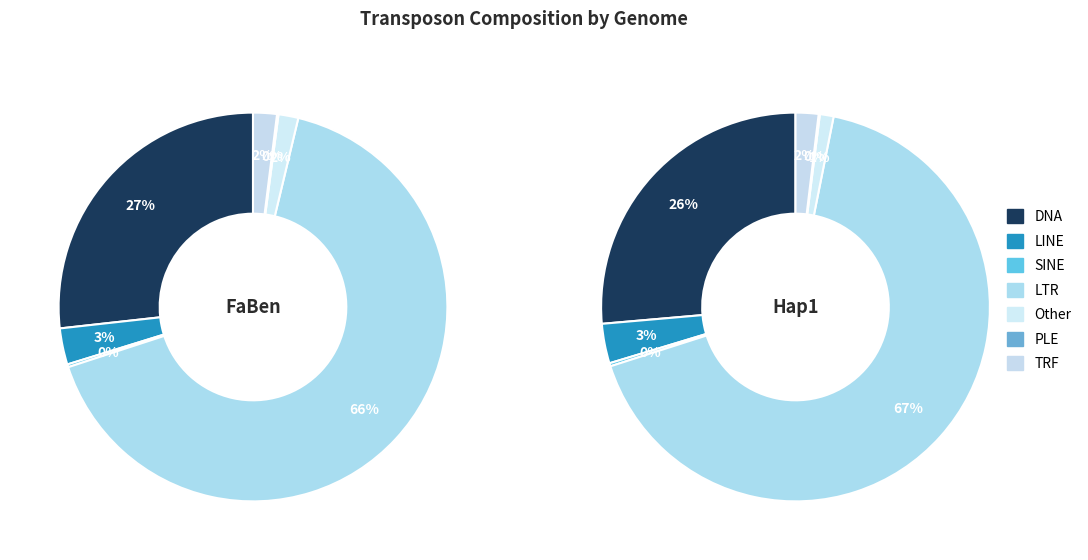

Is PLE the majority of the pie?

No